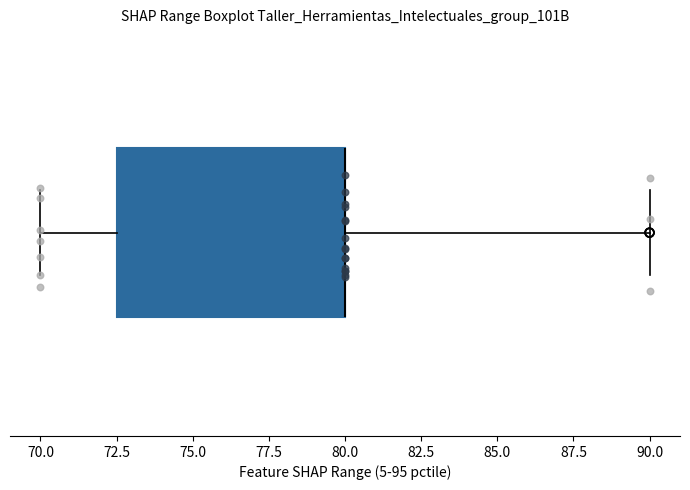

Transcribe this box plot: give where the median line is, the range the box spans, and where the two whiskers end, as read against the x-axis. The values are not printed on the chart, so give them approximately, as read against the axis.

median 80.0 (drawn on the box's right edge), box 72.5 to 80.0, whiskers 70.0 to 90.0